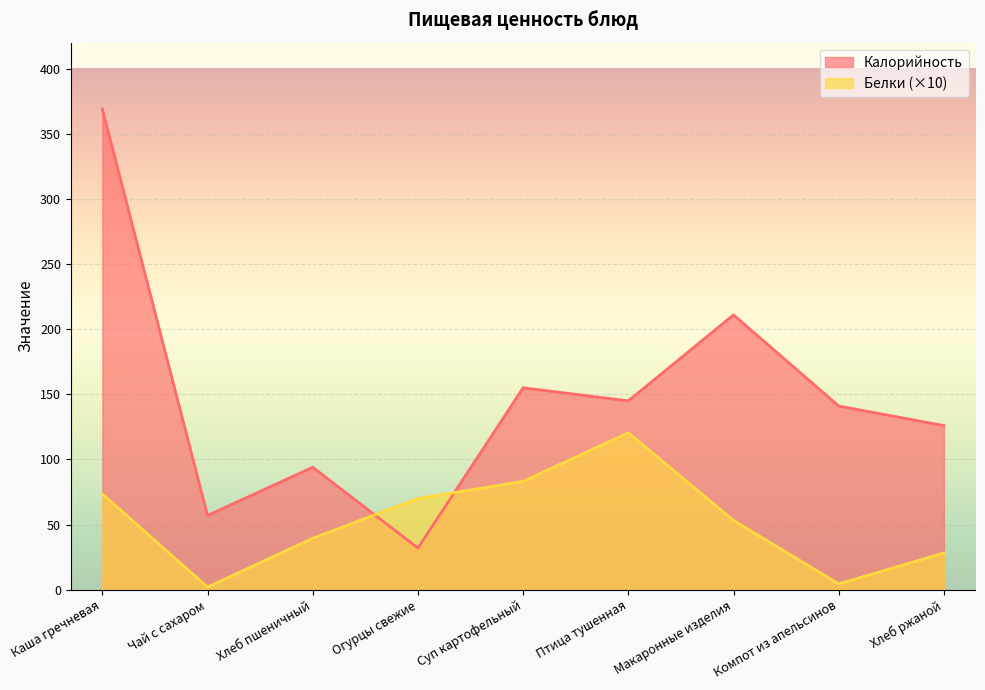

At Чай с сахаром, list the series in order from smallest to largest.

Белки (×10), Калорийность